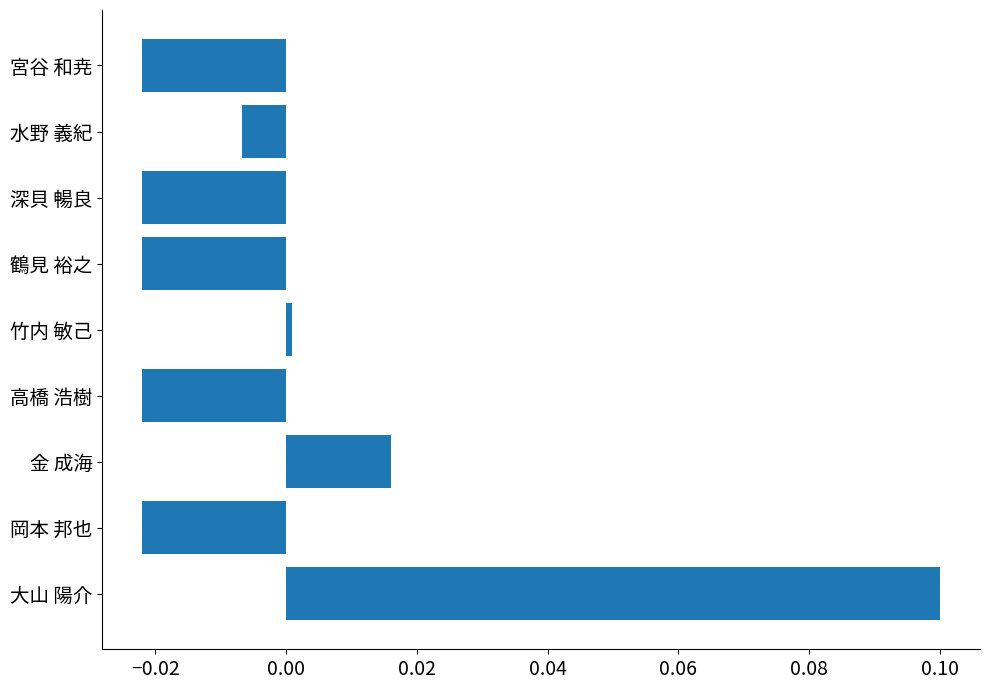

How many values are above zero?

3